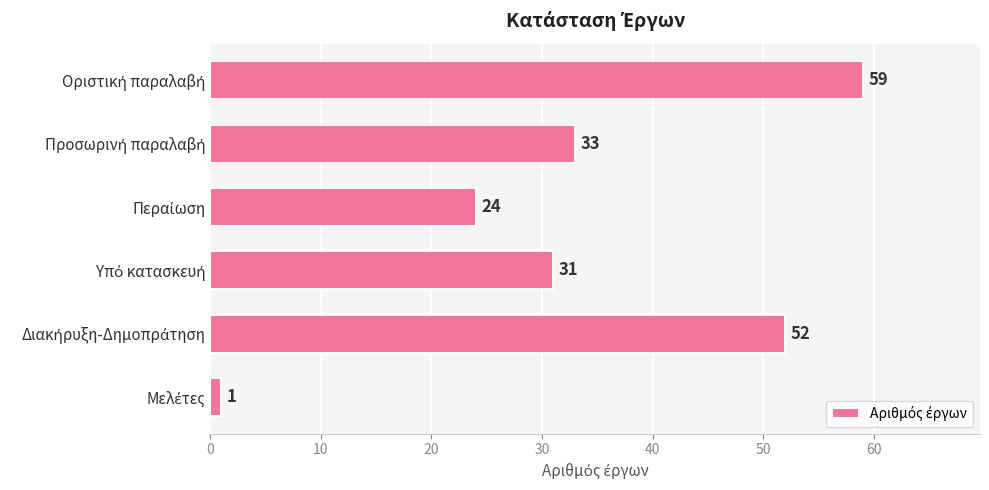

What is the greatest value displayed?

59